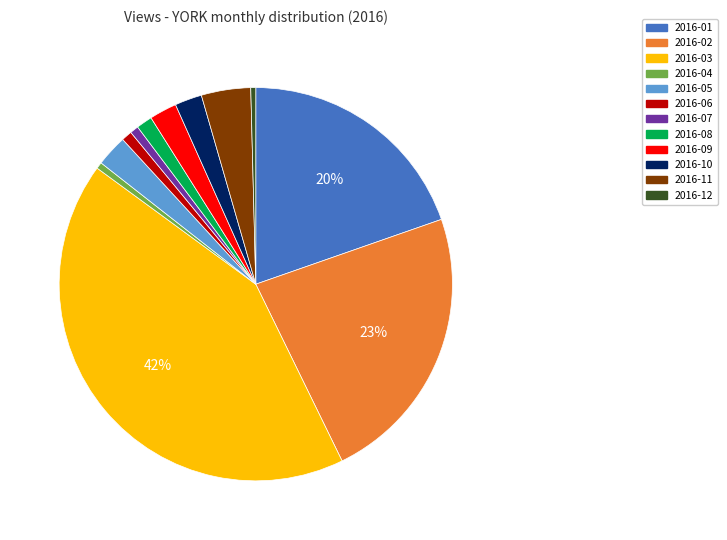

How many segments does this pie chart have?

12